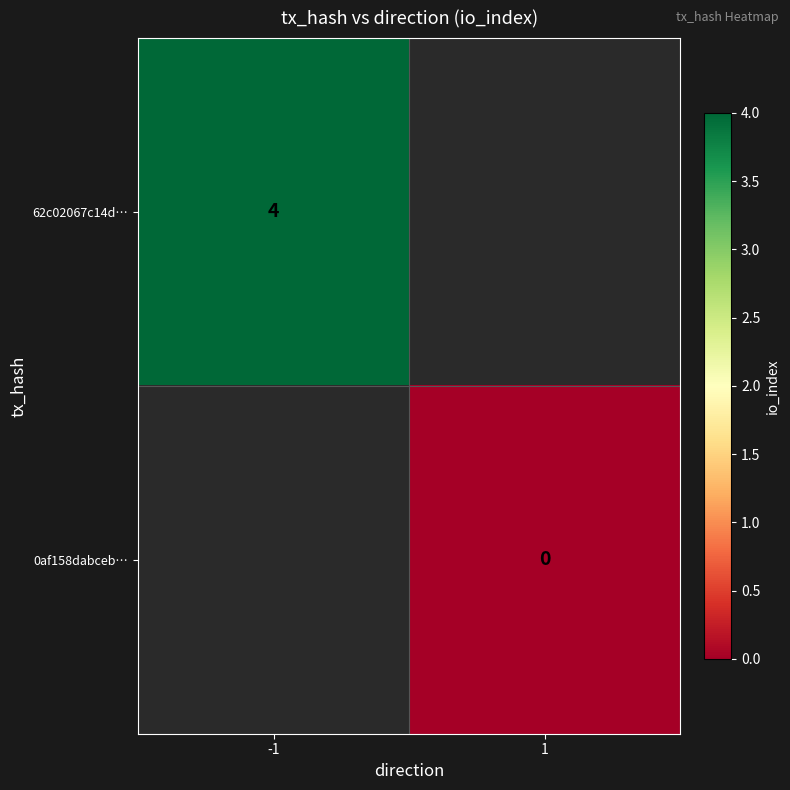

True or false: 62c02067c14d… has a value of 4 at -1.

True